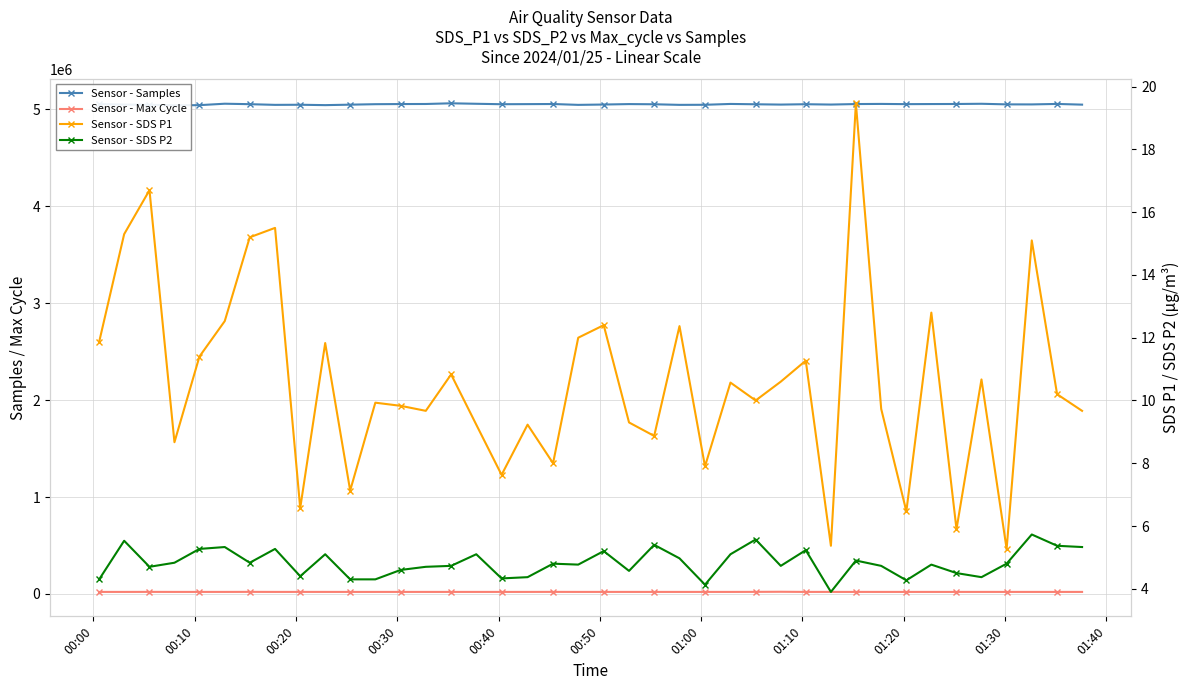

How many values in the Sensor - SDS P2 series are below 4?

1